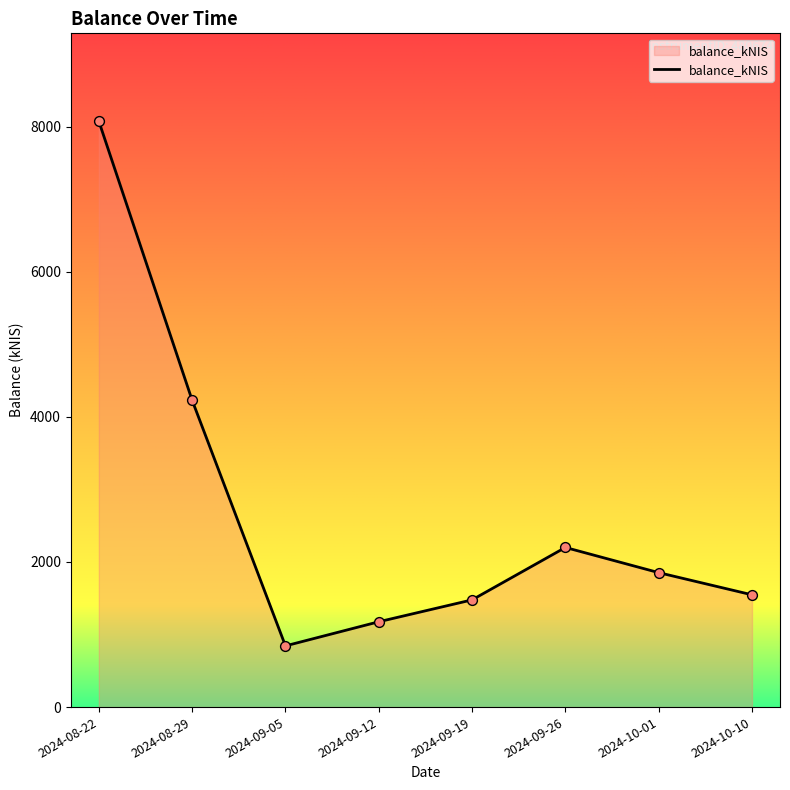

What is the ratio of the value at 2024-09-19 to the value at 2024-10-10?

1.0